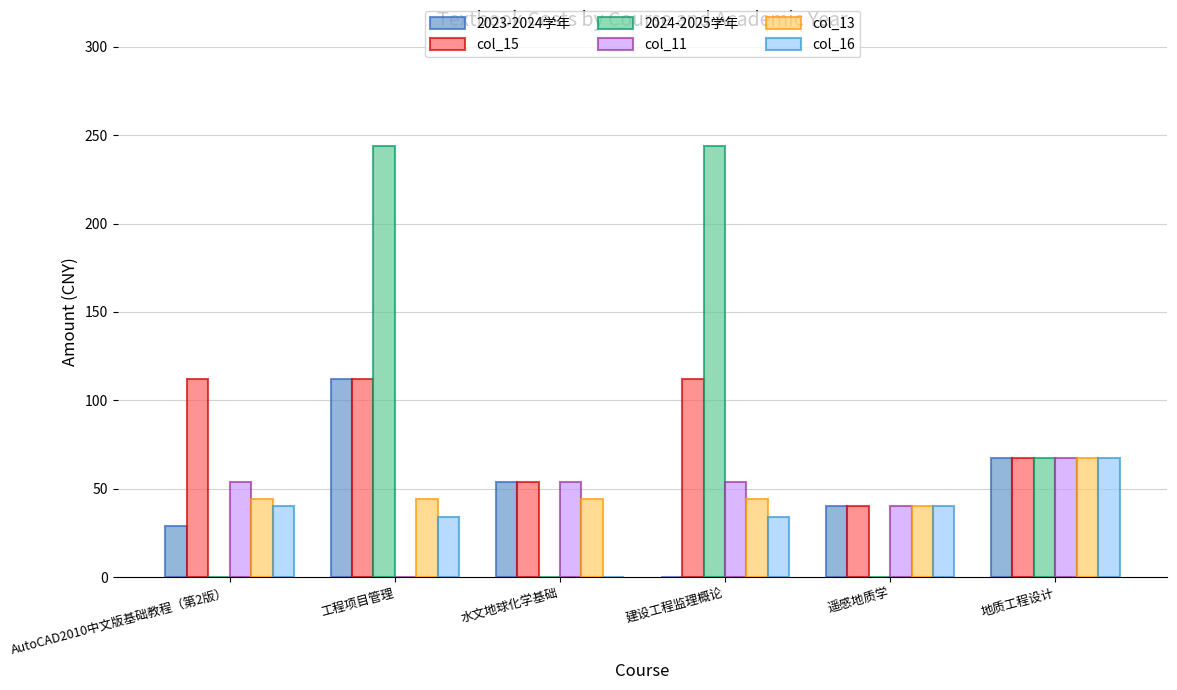

The value of col_15 at 水文地球化学基础 is 14.1. True or false?

False